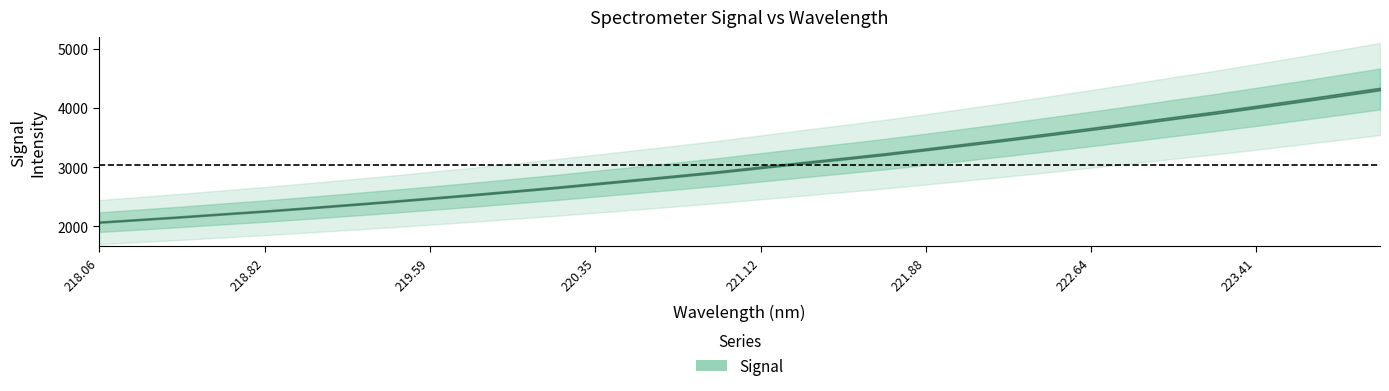

Does the chart display data point markers on the line(s)?

No